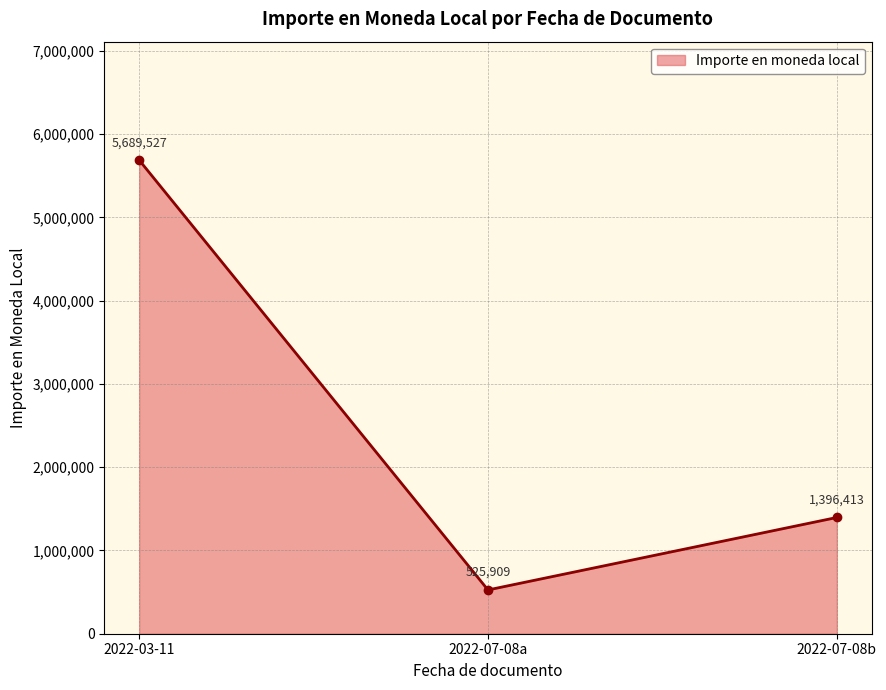

What is the label of the 3rd point from the right?

2022-03-11